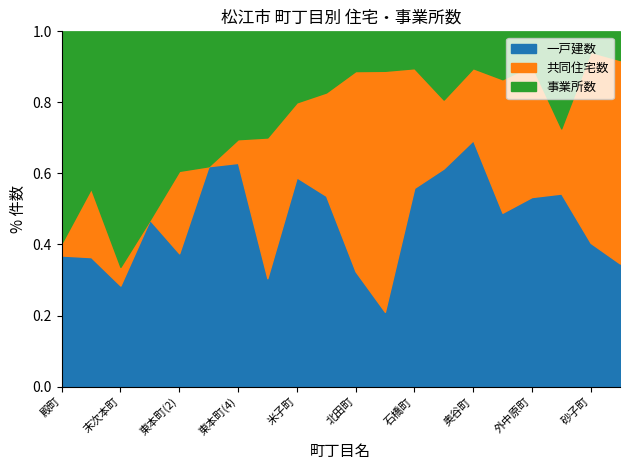

Is it true that 共同住宅数 equals 61 at 南田町?

False